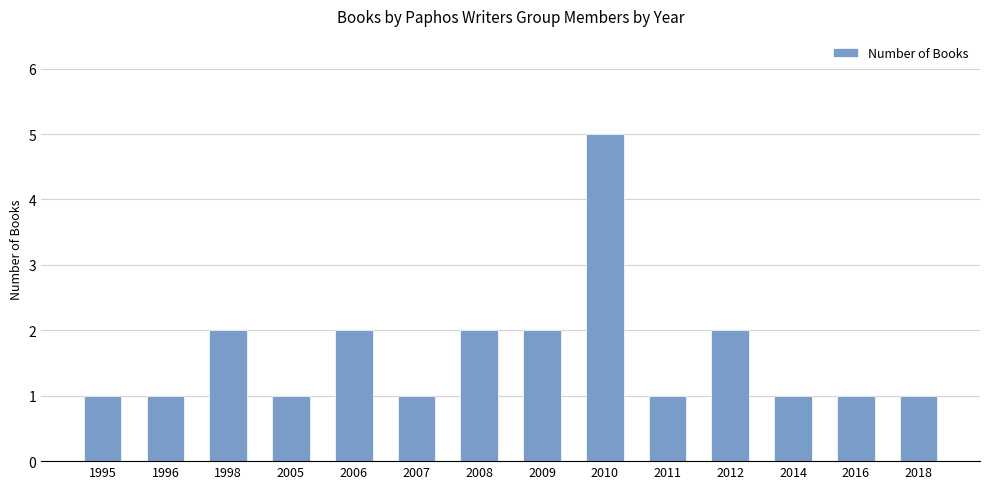

The chart shows a value of 2 at 2012. True or false?

True